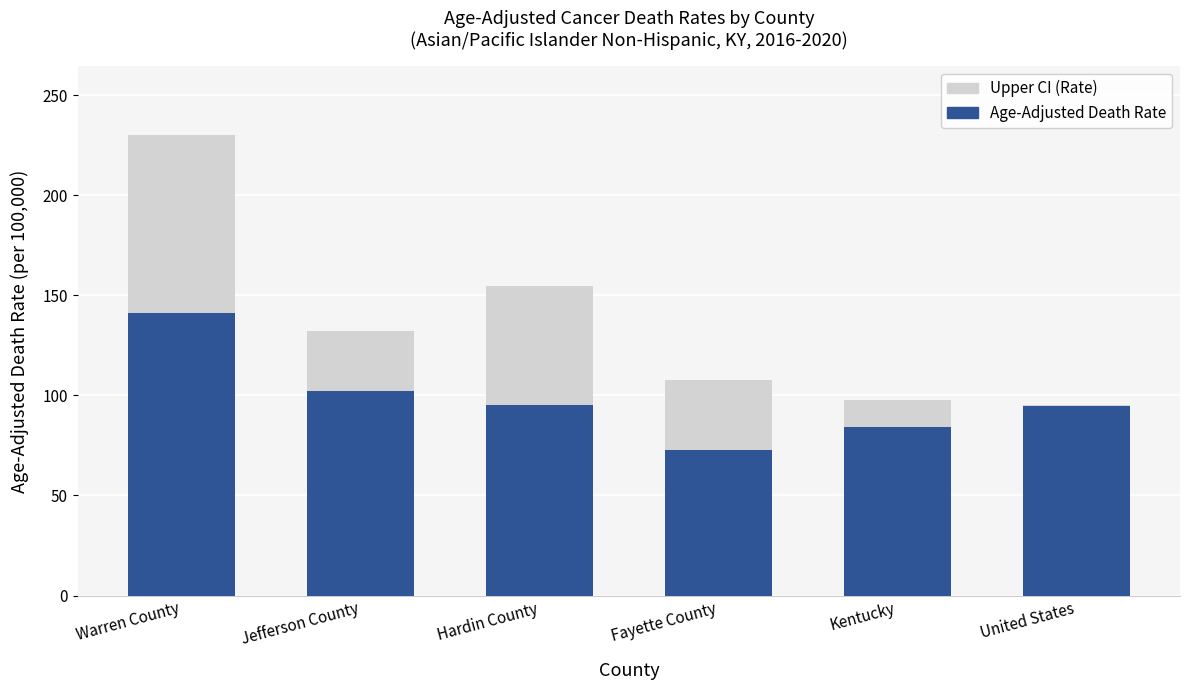

What is the sum of the Age-Adjusted Death Rate values at Hardin County and Kentucky?

179.7